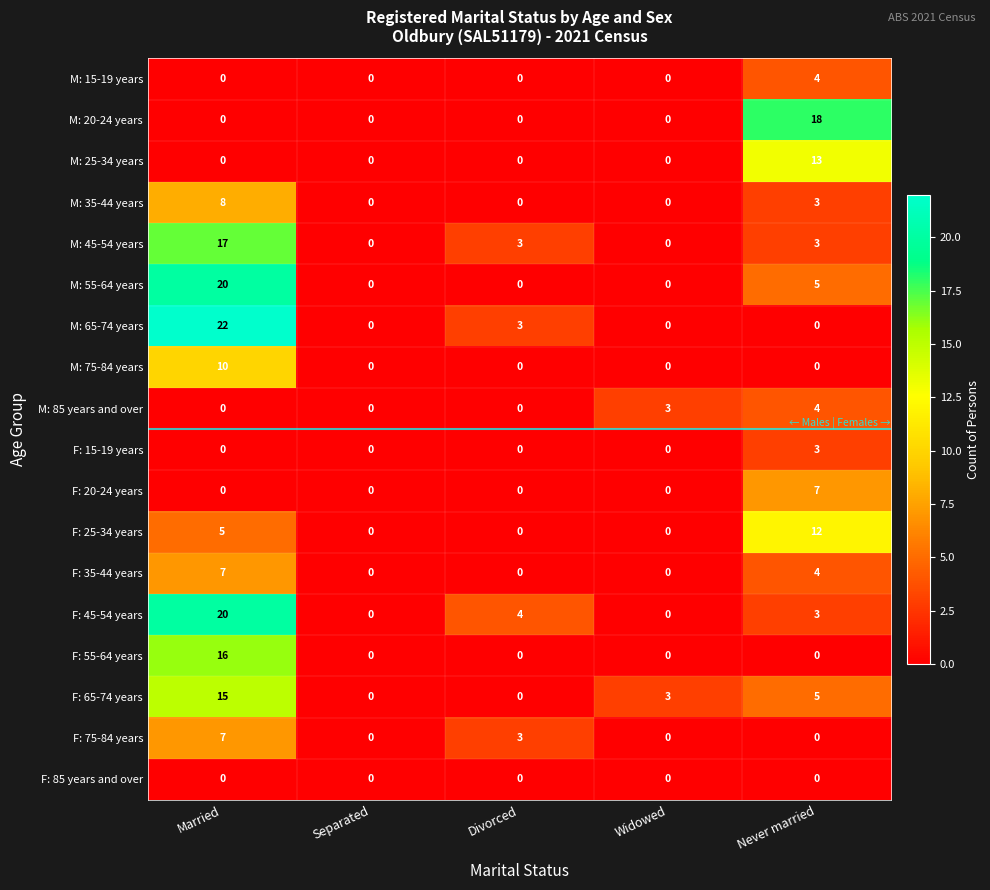

What is the greatest value displayed?

22